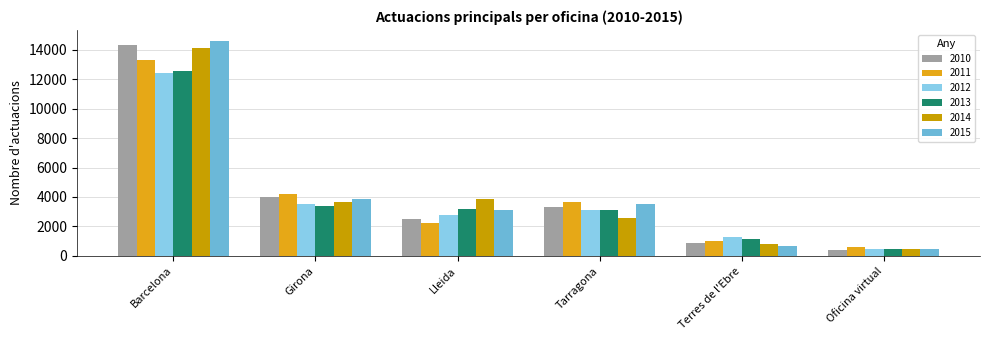

At which label does 2015 first exceed 3510?

Barcelona